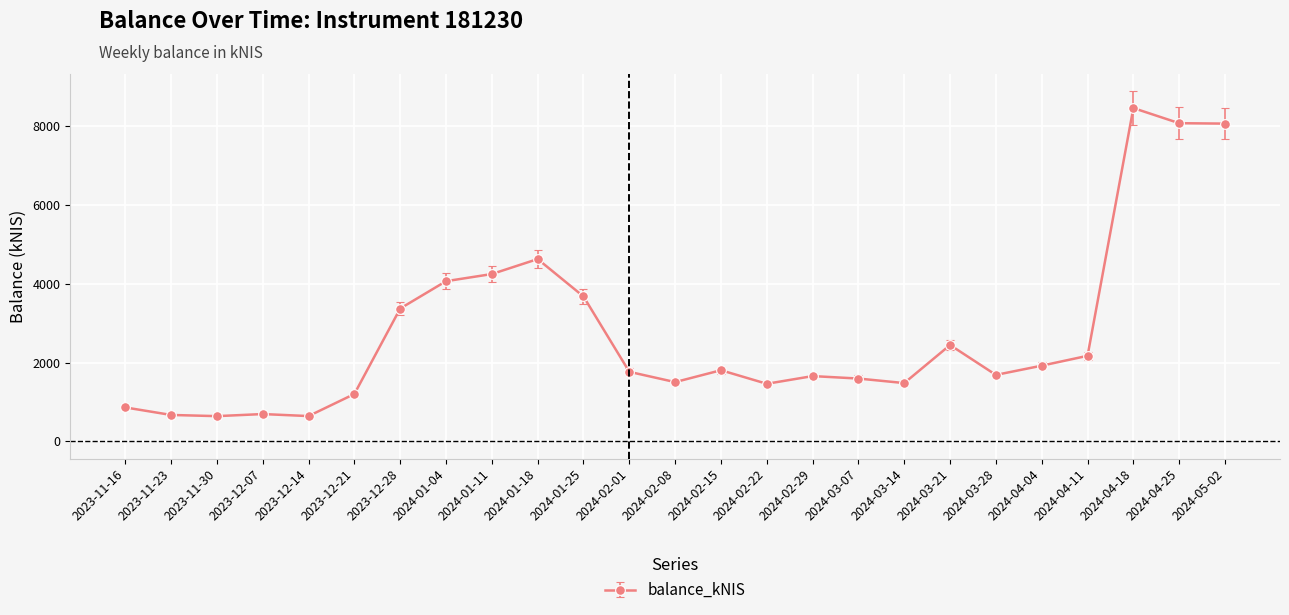

Does the chart display data point markers on the line(s)?

Yes